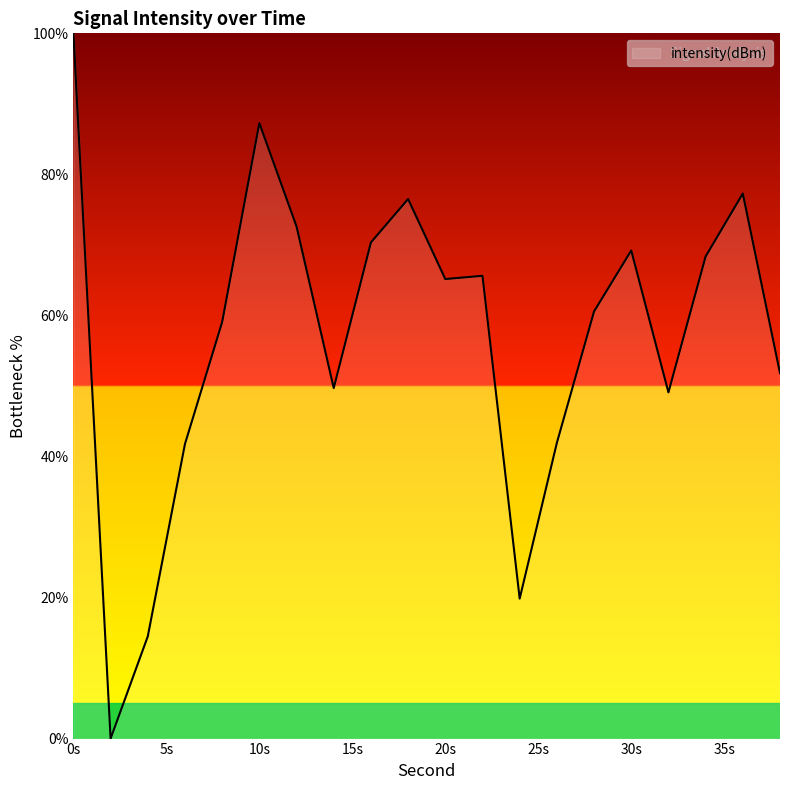

What is the difference between the maximum and minimum values?

100.0